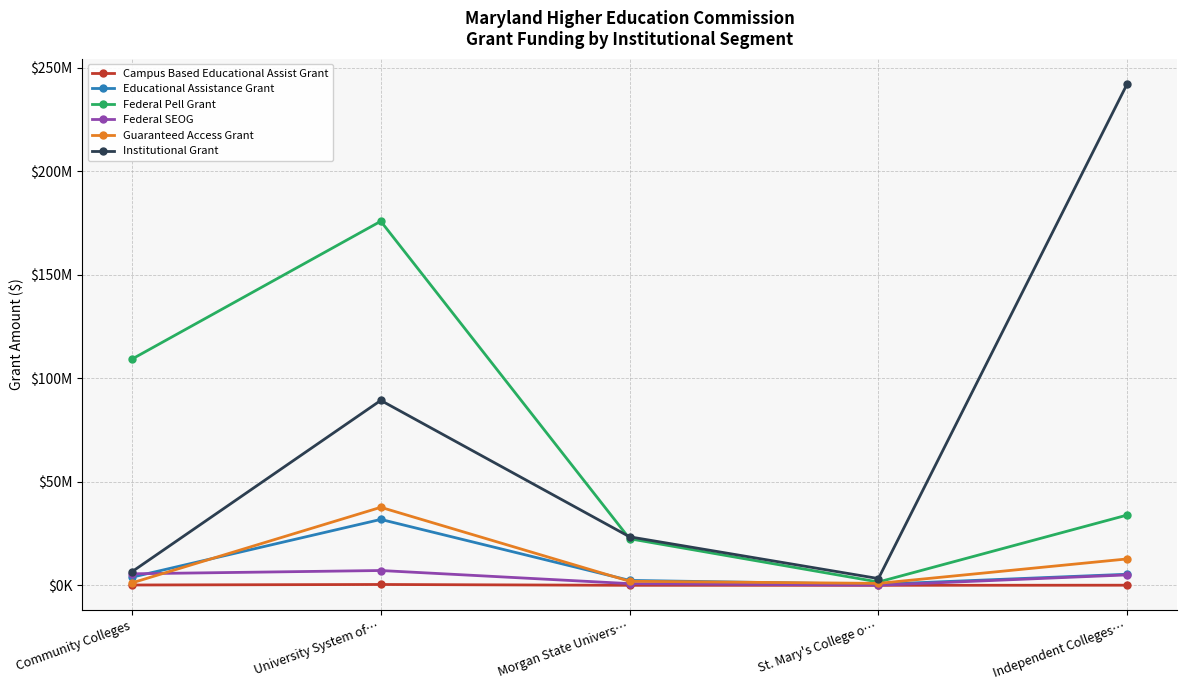

What are all the series names shown in the legend?

Campus Based Educational Assist Grant, Educational Assistance Grant, Federal Pell Grant, Federal SEOG, Guaranteed Access Grant, Institutional Grant